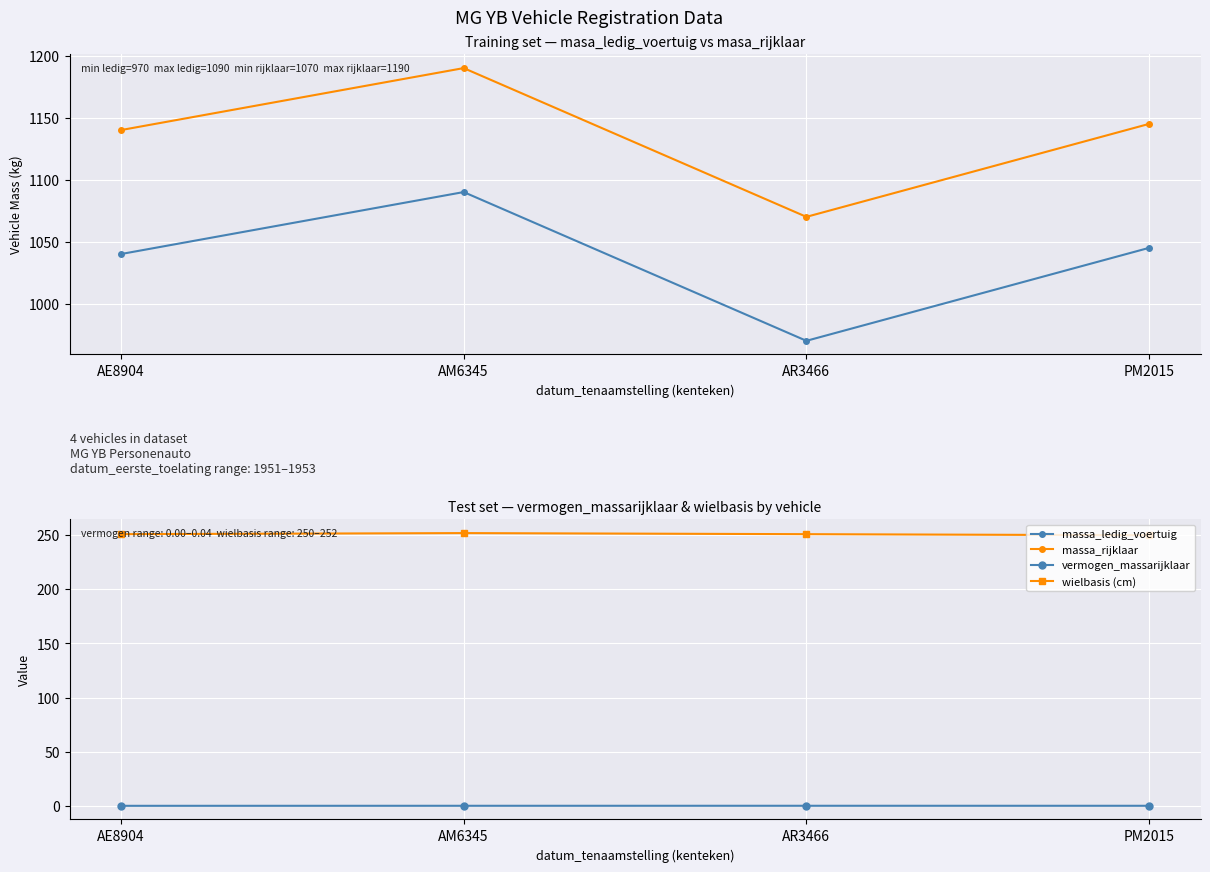

How many interior local peaks does the massa_ledig_voertuig series have?

1